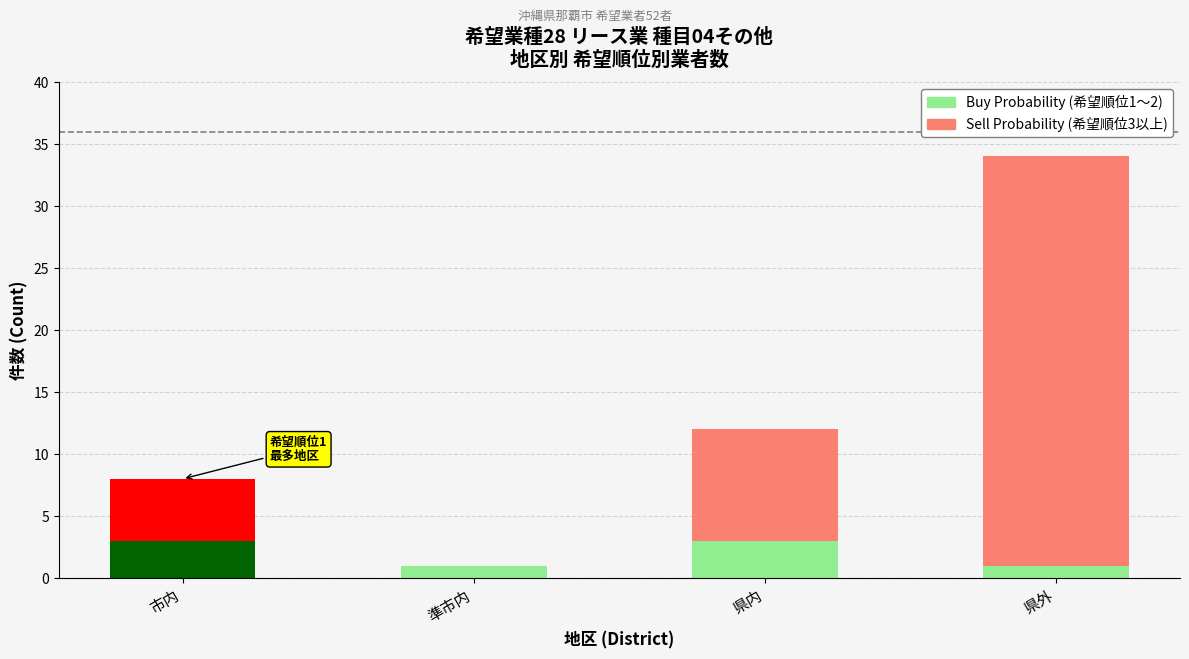

How many values in the Sell Probability series exceed 9?

1